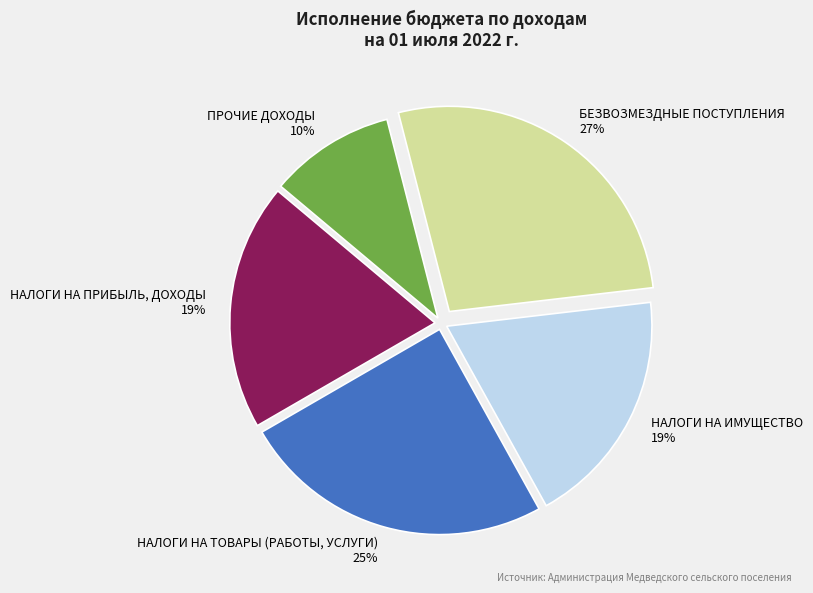

The ПРОЧИЕ ДОХОДЫ slice represents 21% of the pie. True or false?

False